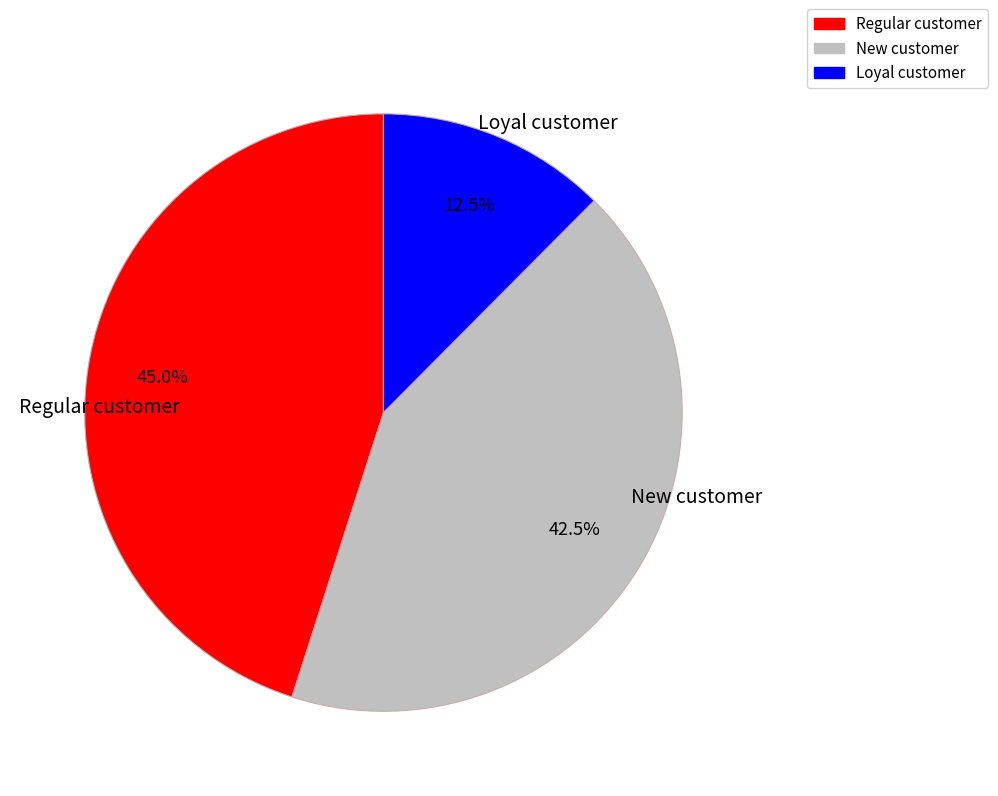

How many slices are in this pie chart?

3